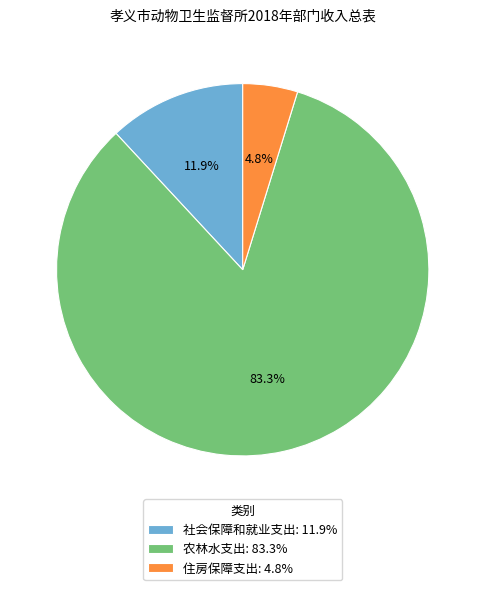

Is it true that 社会保障和就业支出 is 12% of the pie?

True